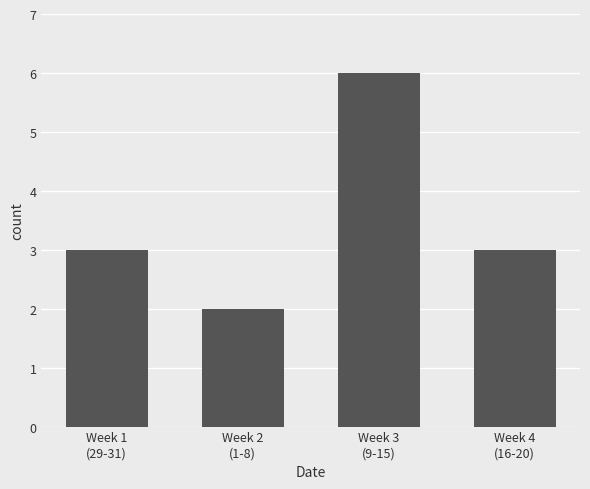

What is the value of the 1st bar from the left?

3